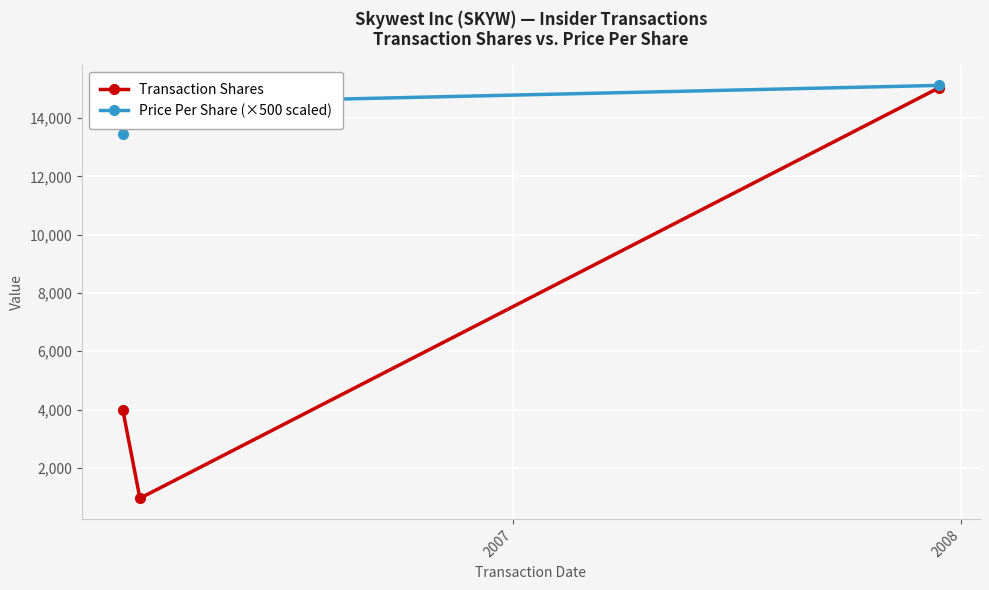

Does the chart display data point markers on the line(s)?

Yes